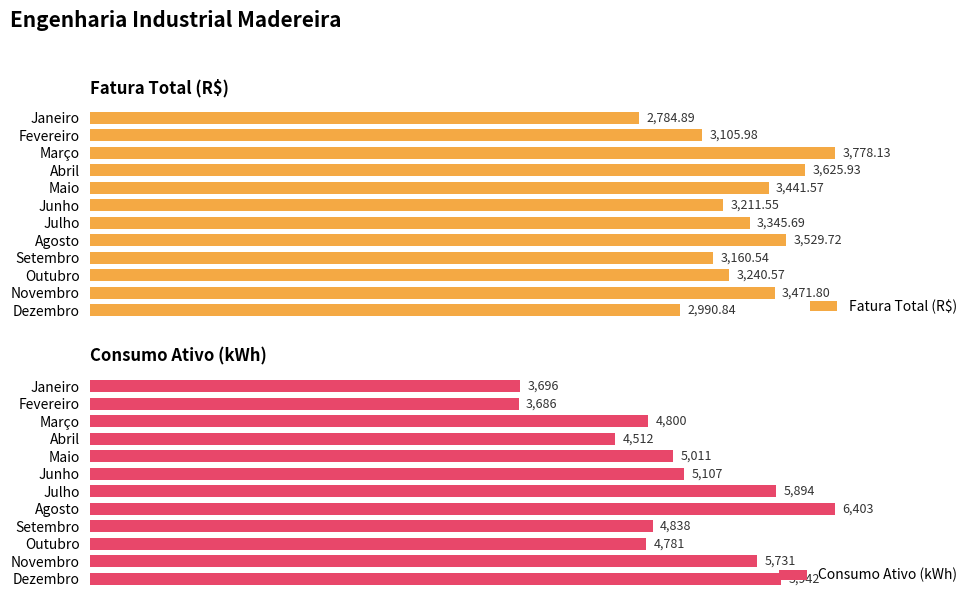

At which label is Fatura Total (R$) closest to 3281?

Outubro